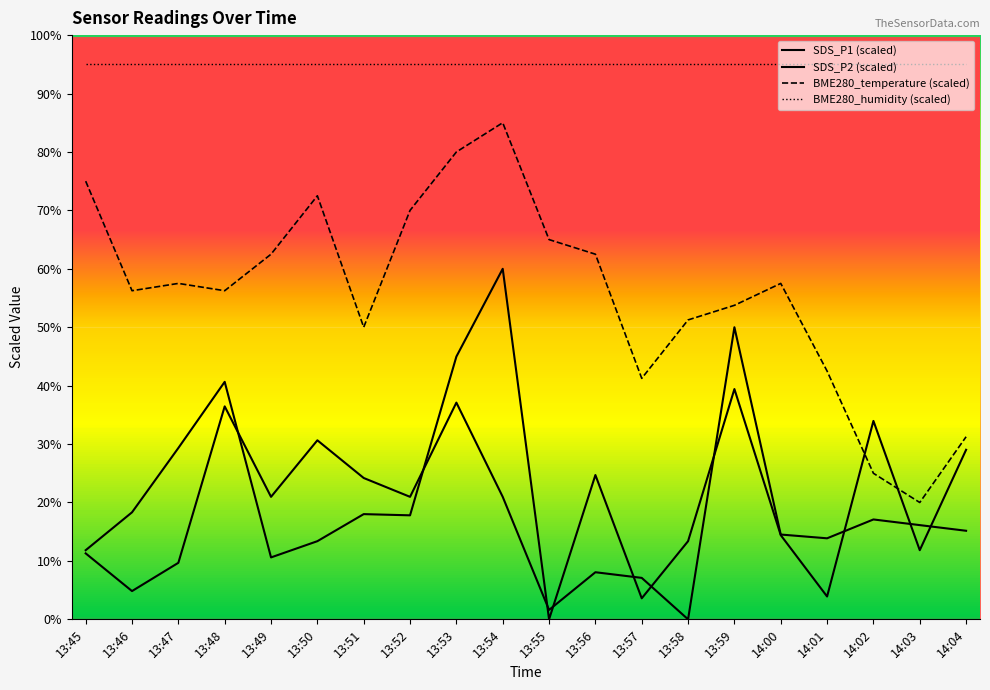

How many lines are shown in the chart?

4